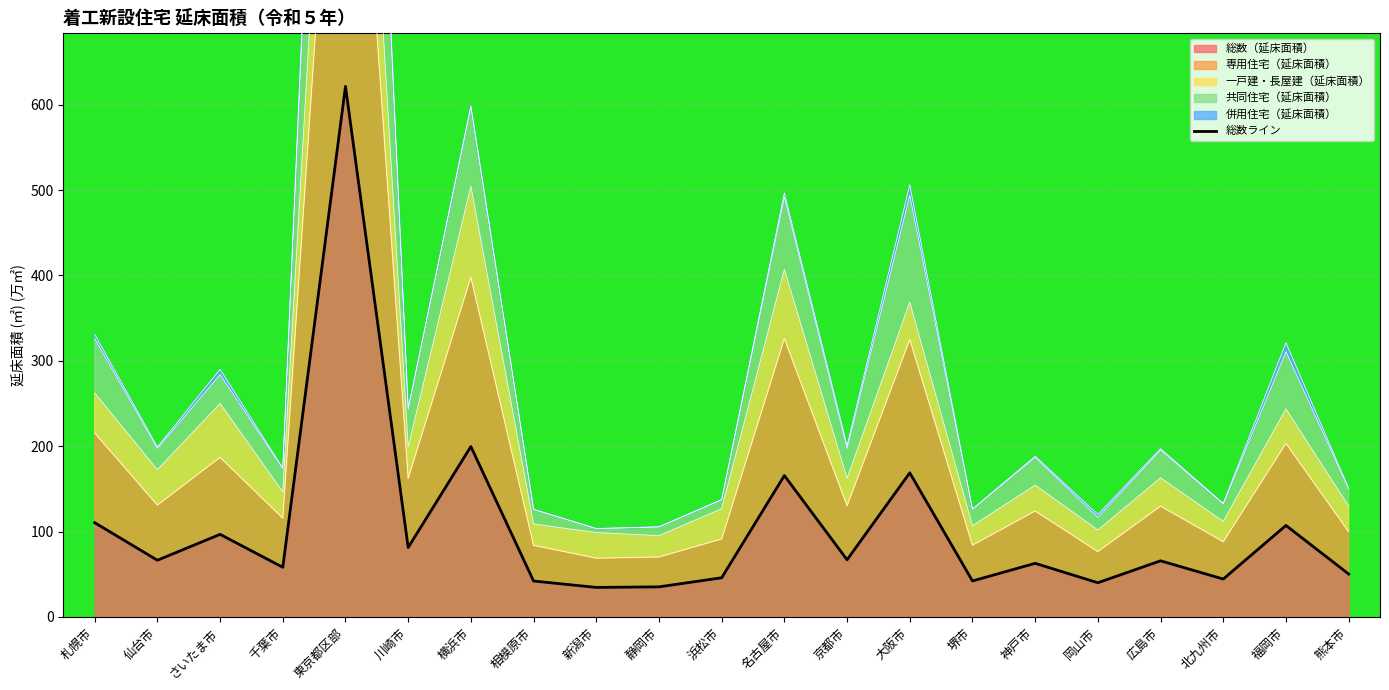

The 総数（延床面積） series shows 198.0 at 札幌市. True or false?

False